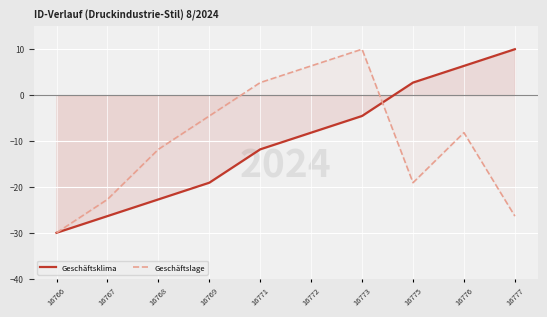

How many values in Geschäftslage are above zero?

3